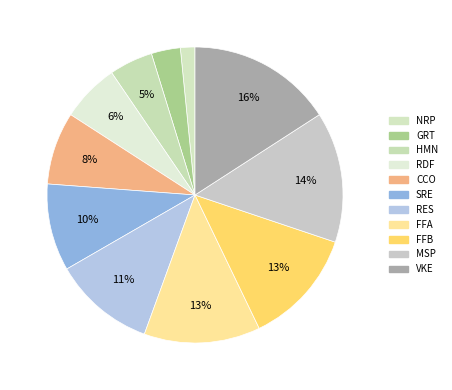

Is there any slice that represents more than half of the pie?

No